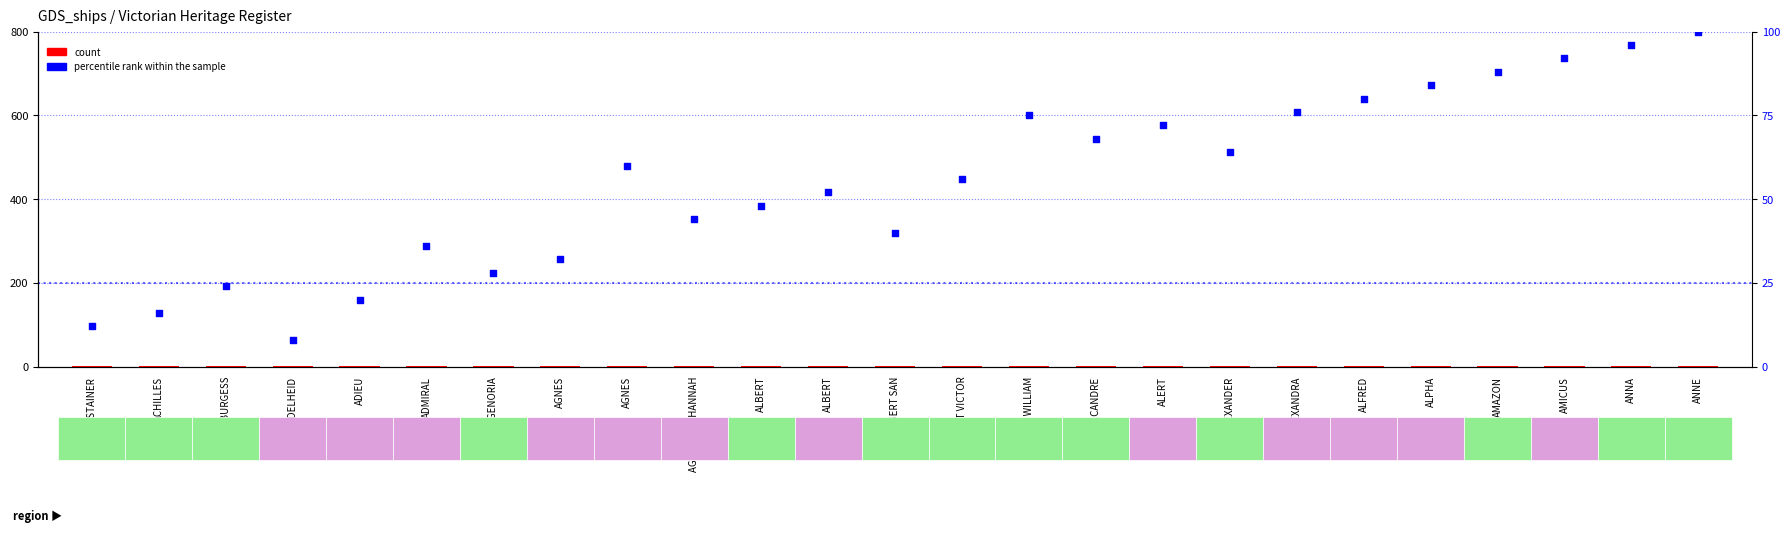

Which series has the largest Y range (max minus min)?

percentile rank within the sample